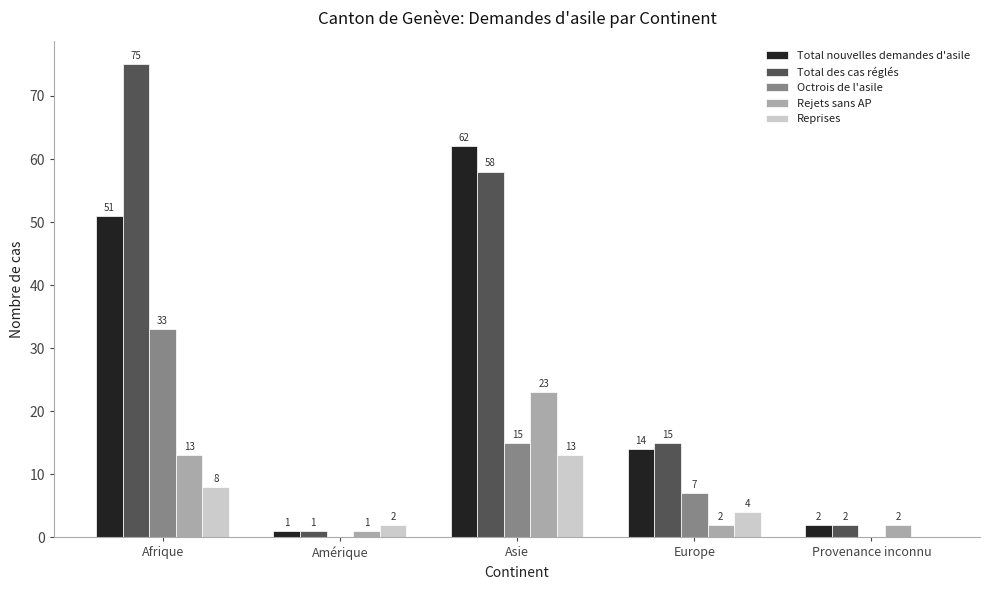

Which series changed the most between Afrique and Asie?

Octrois de l'asile